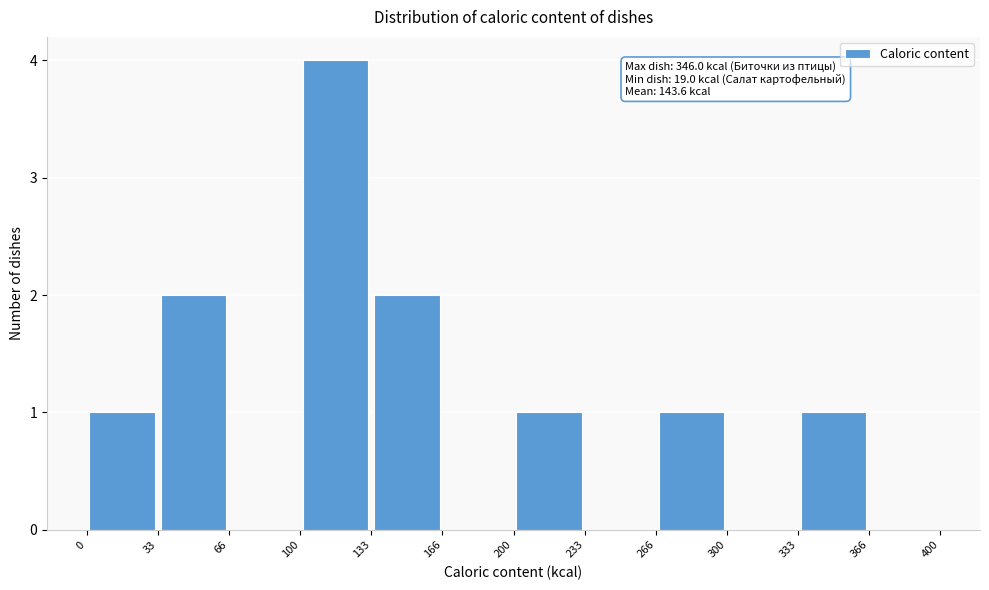

Which range on the x-axis has the tallest bar?

100 to 133